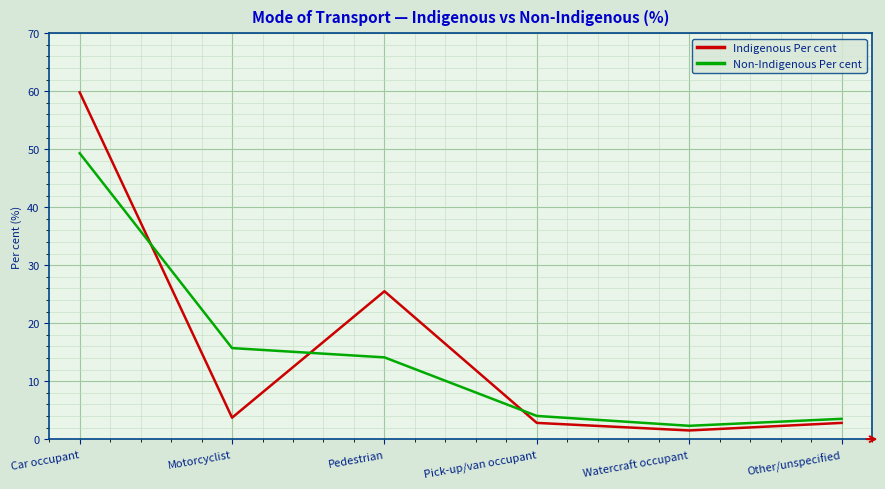

What position from the left is Watercraft occupant?

5